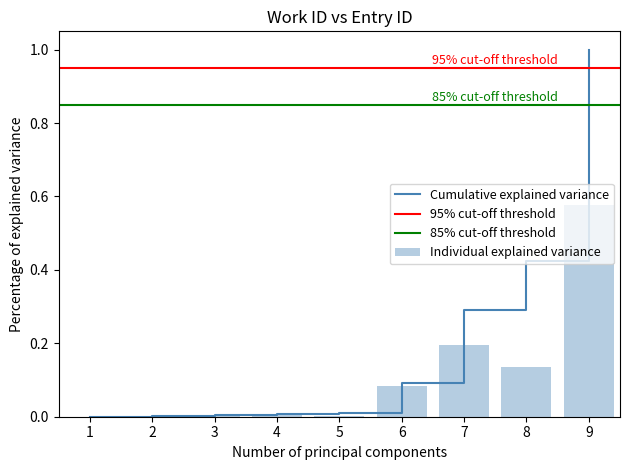

Which category has the highest value in the Cumulative explained variance series?

9